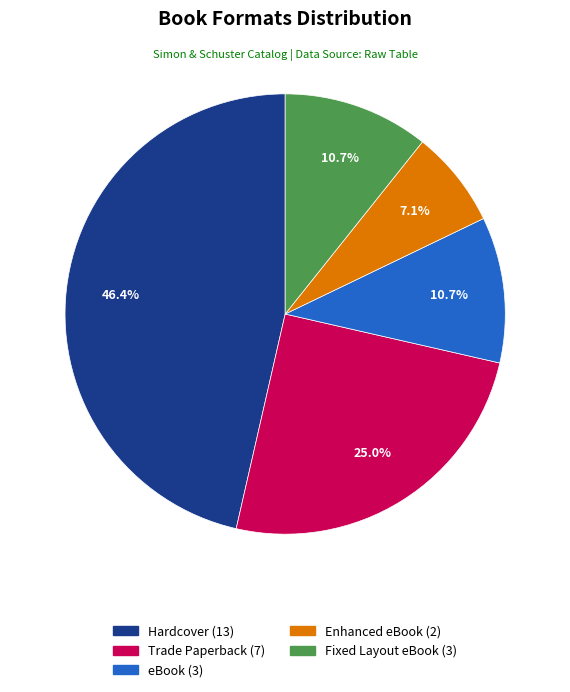

Is there any slice that represents more than half of the pie?

No